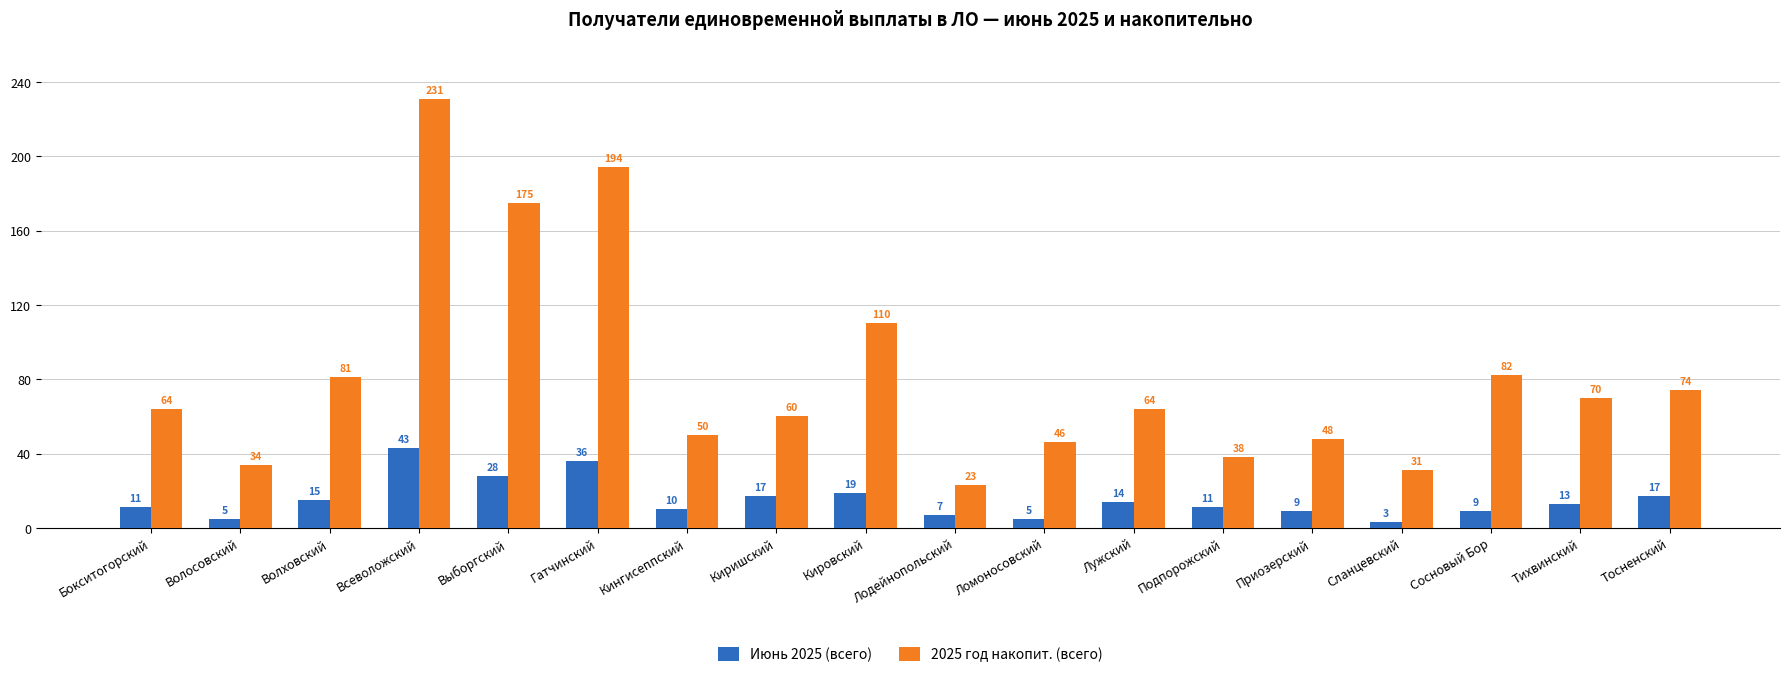

How many values in the Июнь 2025 (всего) series are below 13?

9